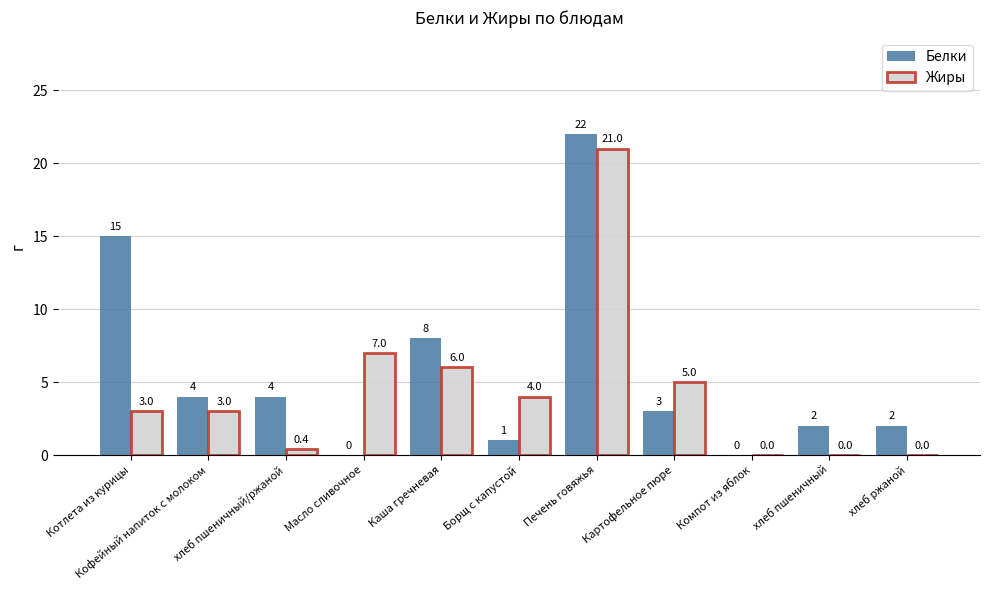

The value of Белки at Котлета из курицы is 8.1. True or false?

False